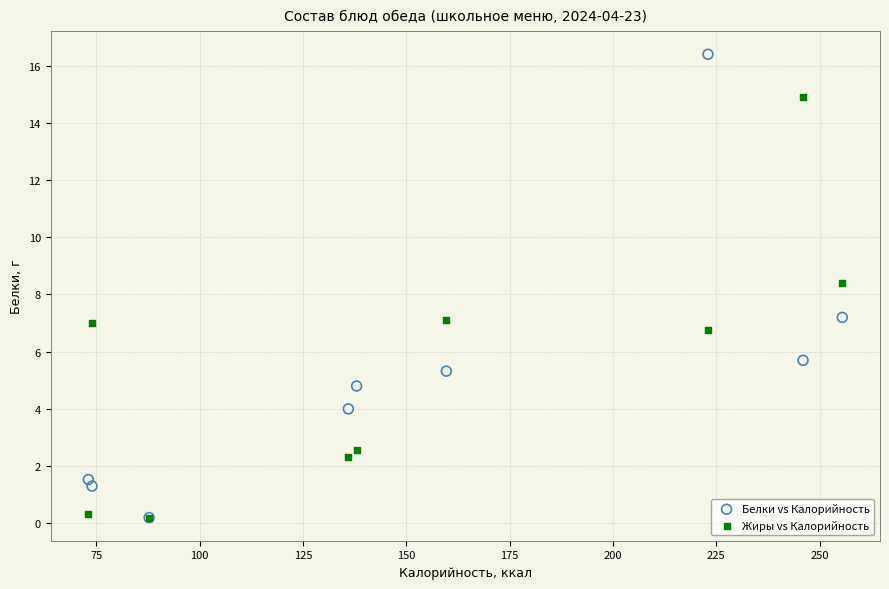

What are all the series names shown in the legend?

Белки vs Калорийность, Жиры vs Калорийность